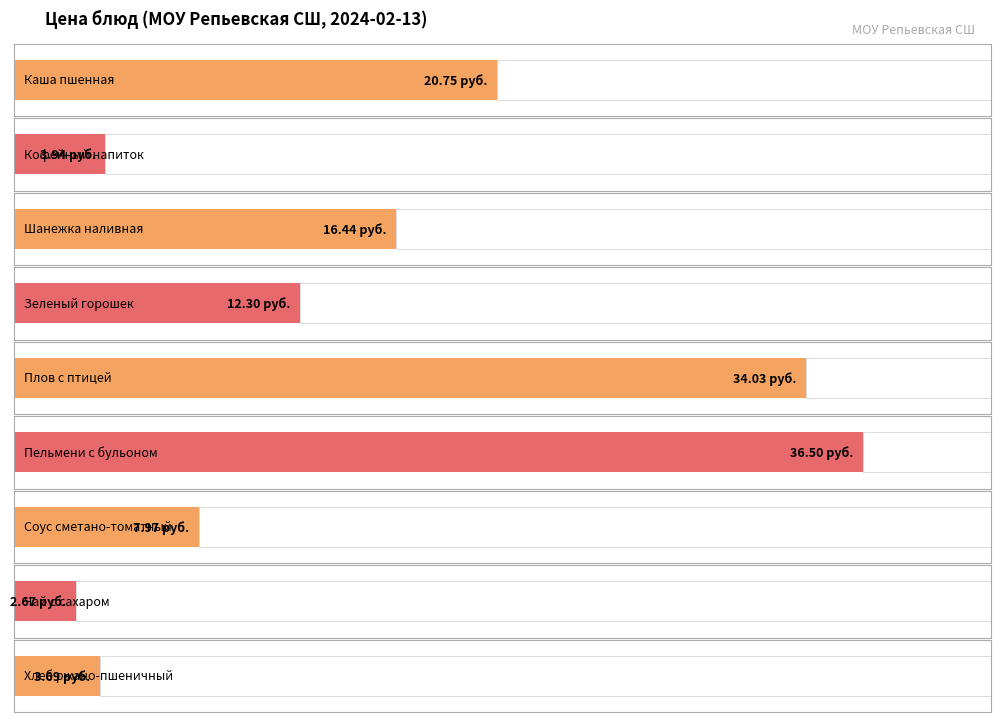

What is the sum of all values?

138.3